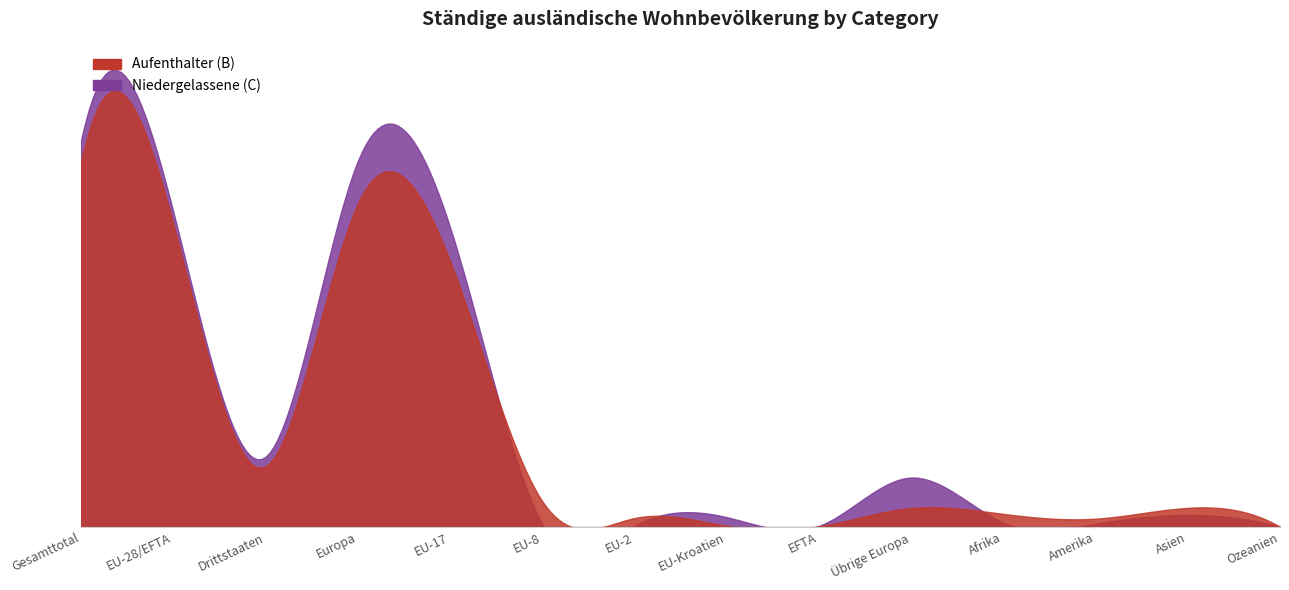

What is the difference between the Aufenthalter (B) values at Gesamttotal and EU-2?

16046